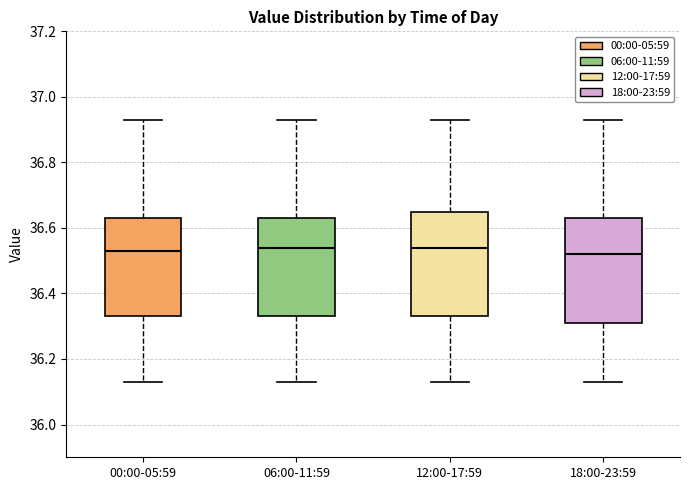

Where does the upper whisker of the box for 12:00-17:59 end on the y-axis? The values are not printed on the chart, so give them approximately, as read against the axis.

36.94